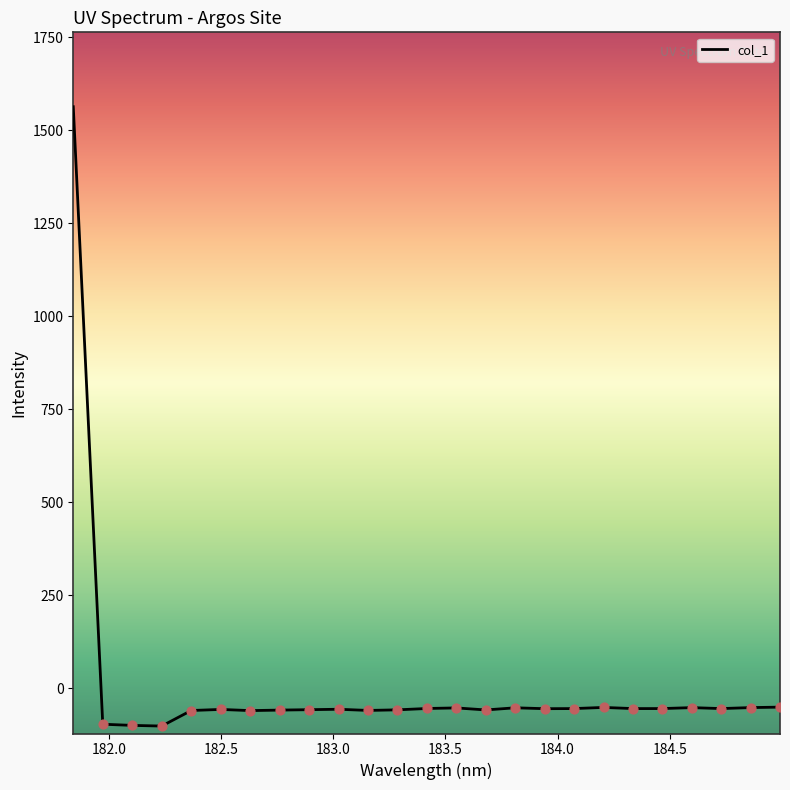

What is the greatest value displayed?

1562.7